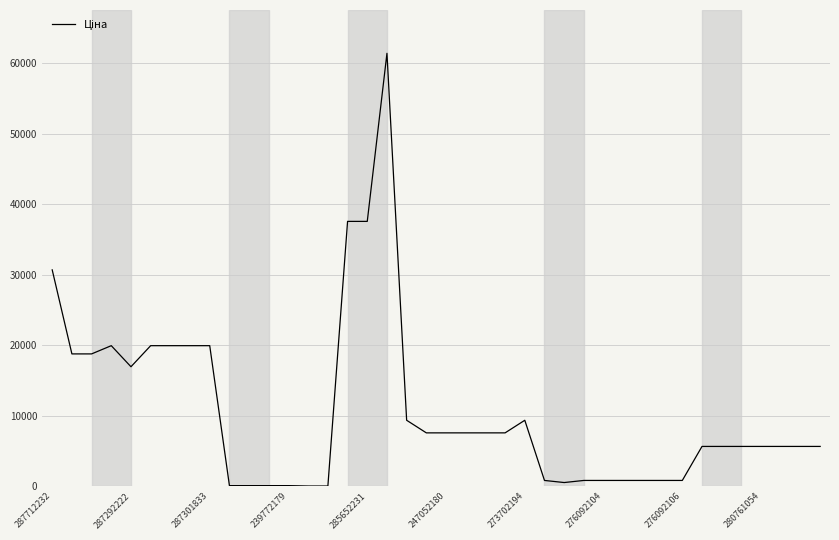

What is the maximum value shown in the chart?

61434.3